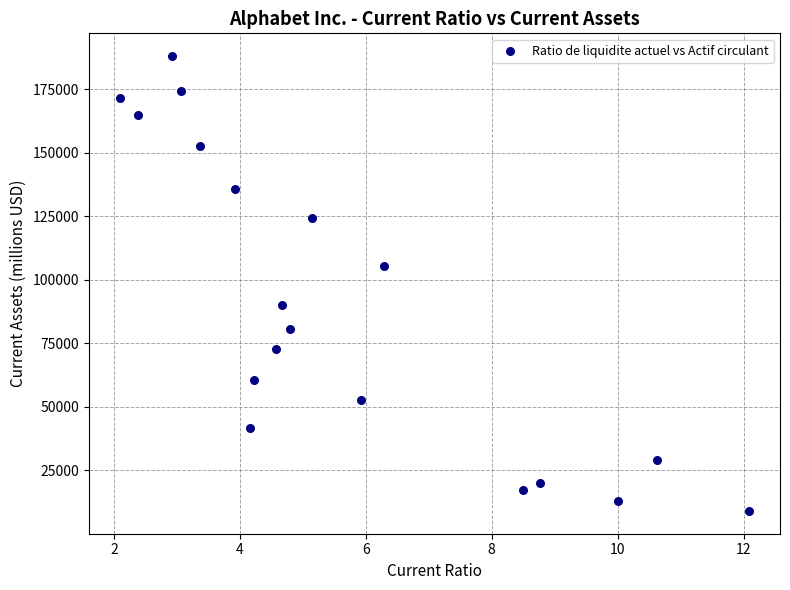

What is the range of Y values (max minus min)?

179142